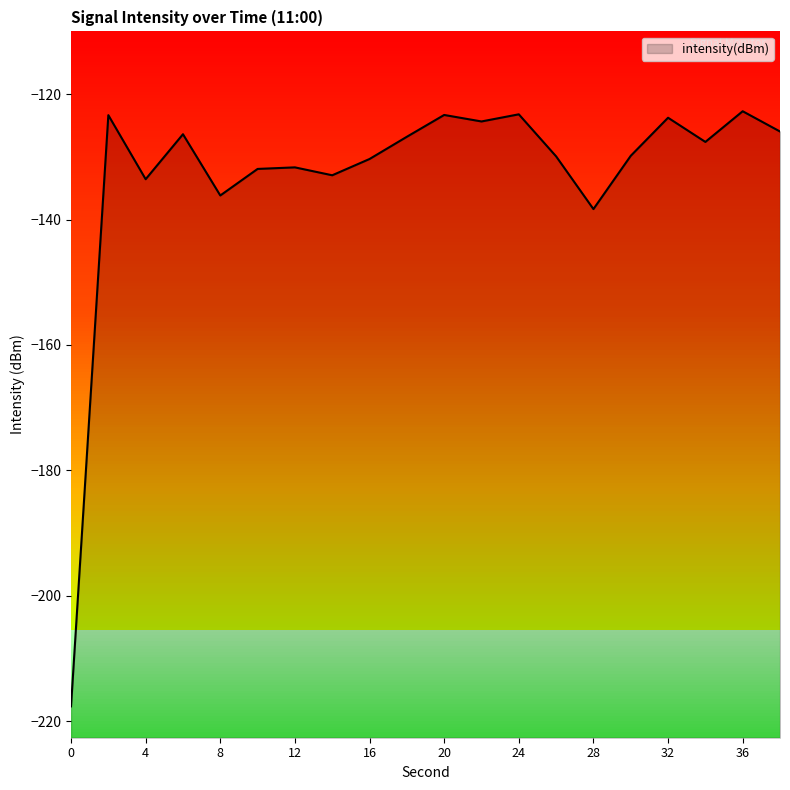

Reading left to right, what are all the values shown in this chart?

-217.6	-123.4	-133.6	-126.4	-136.2	-131.9	-131.7	-132.9	-130.3	-126.8	-123.3	-124.4	-123.2	-129.9	-138.3	-129.8	-123.8	-127.6	-122.7	-126.0